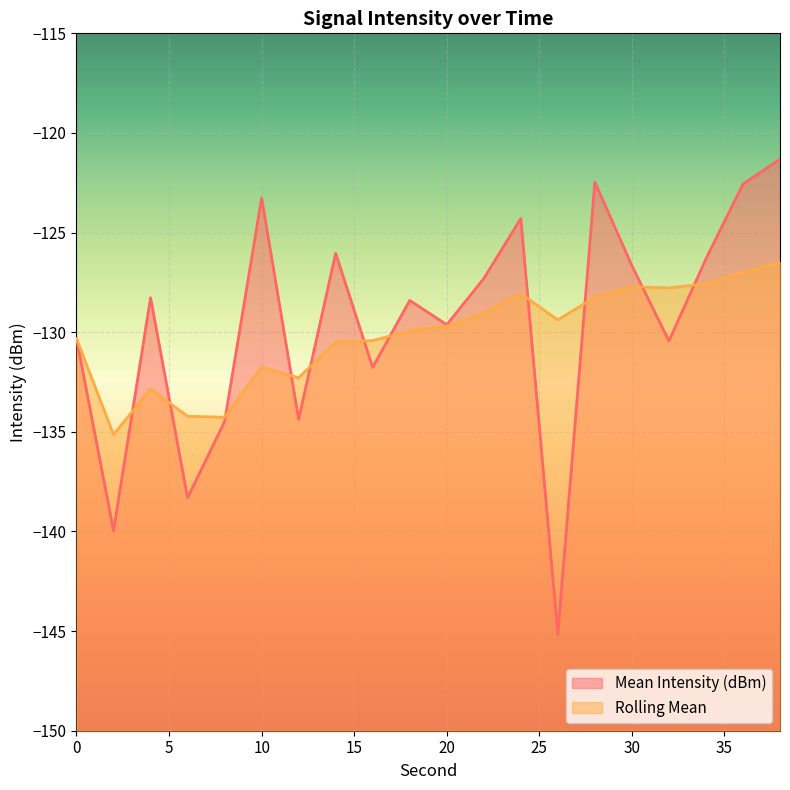

How many lines are shown in the chart?

2